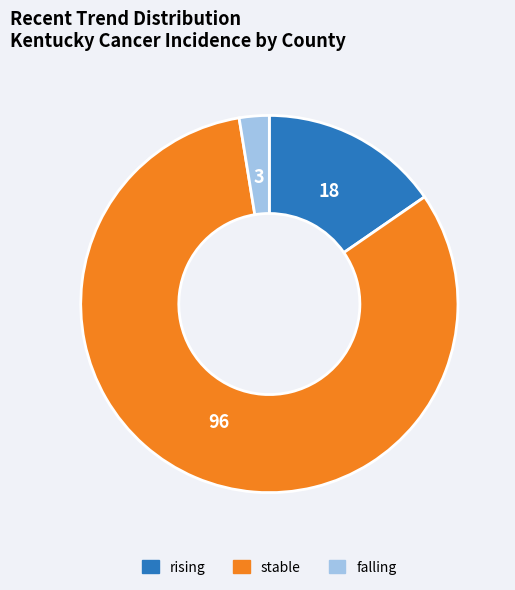

How many segments does this pie chart have?

3